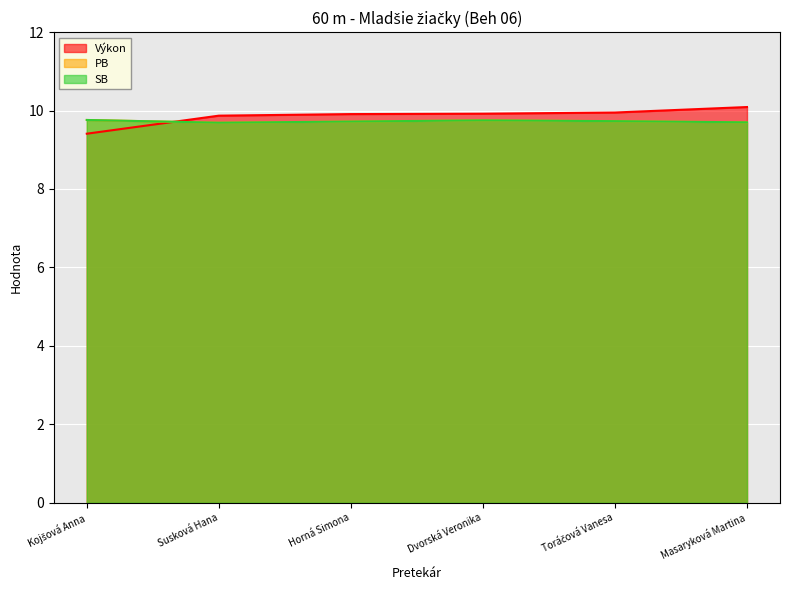

Which series has the largest total across all categories?

Výkon